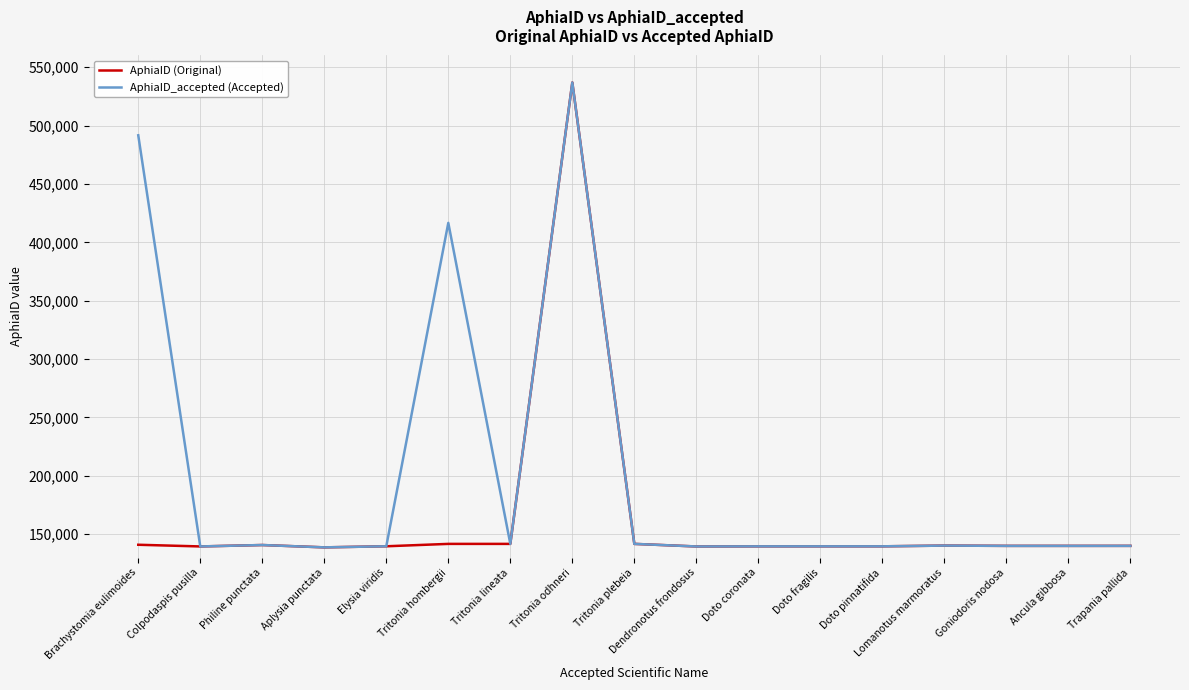

Does the chart display data point markers on the line(s)?

No